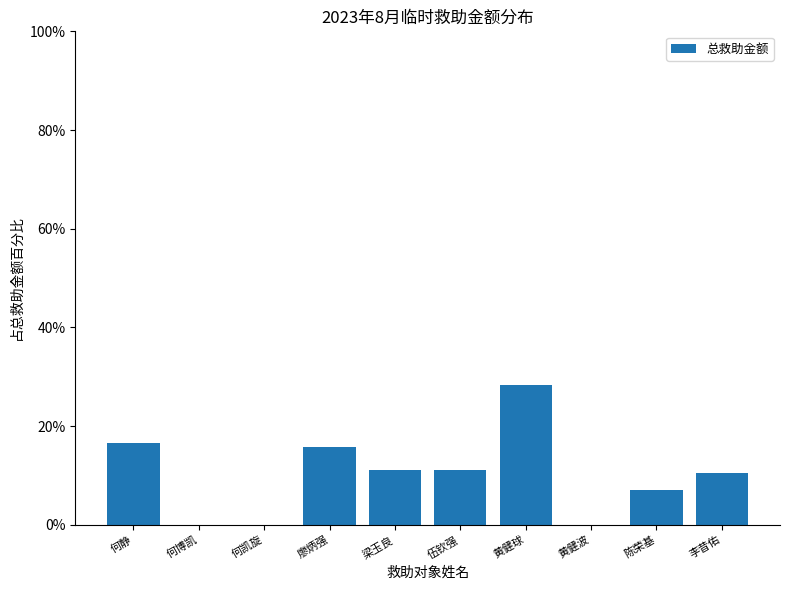

Approximately how many times larger is the value at 廖炳强 compared to 伍钦强?

1.4